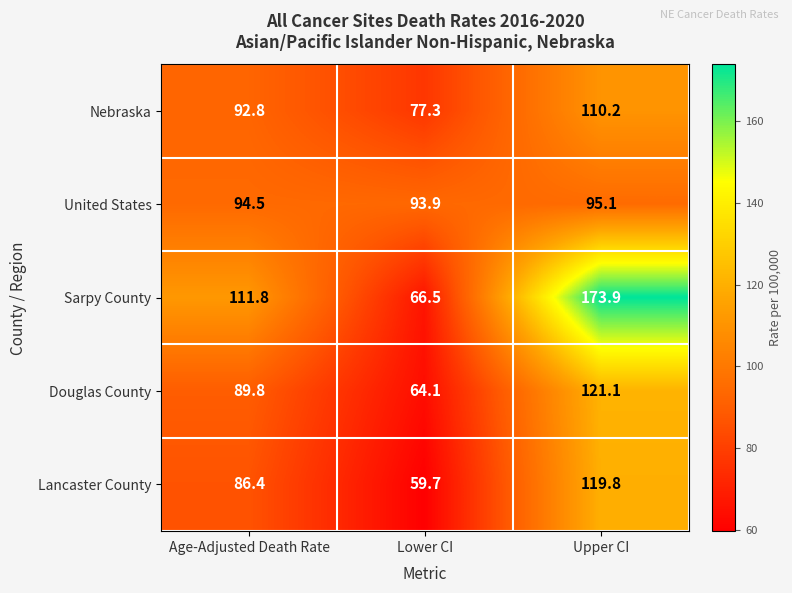

What is the difference between the Nebraska values at Lower CI and Age-Adjusted Death Rate?

15.5